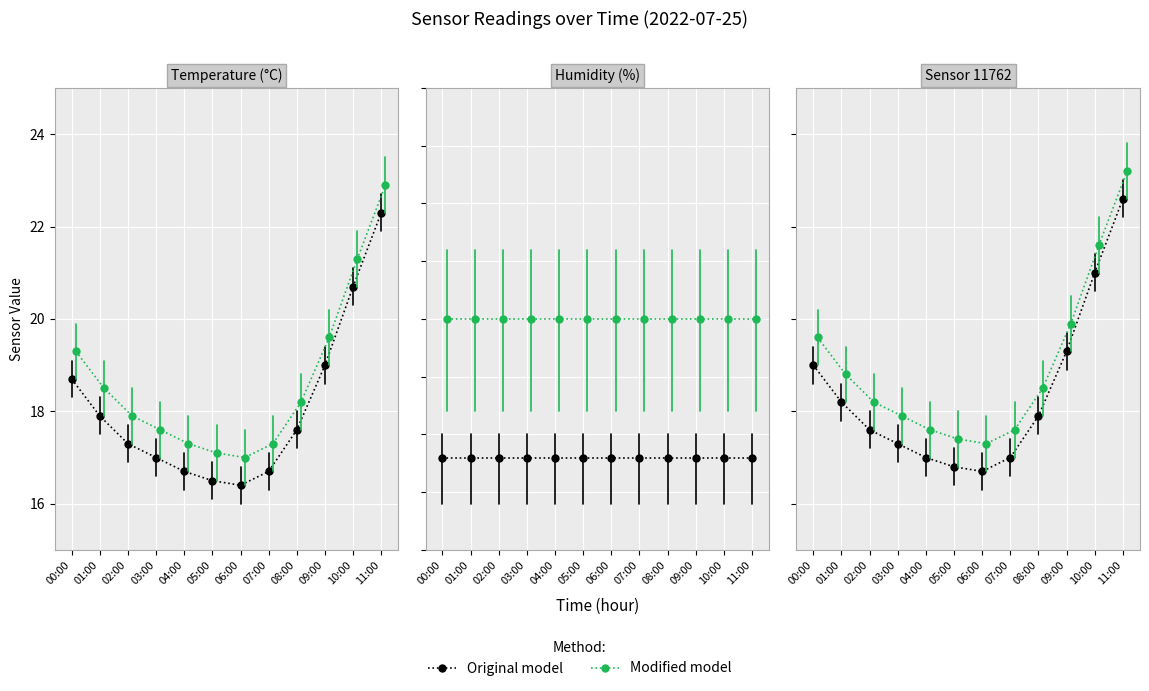

At which label does Modified model first exceed 18?

00:00